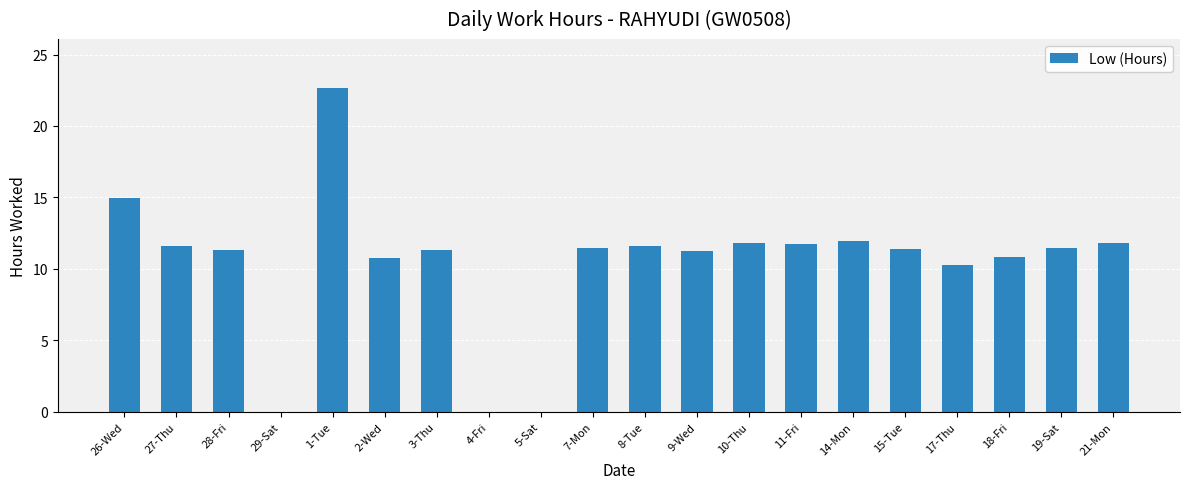

How many distinct data groups are displayed?

1